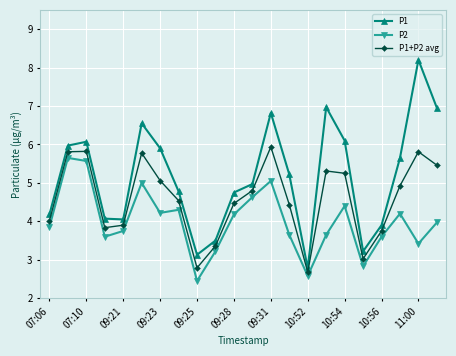

What are all the series names shown in the legend?

P1, P2, P1+P2 avg